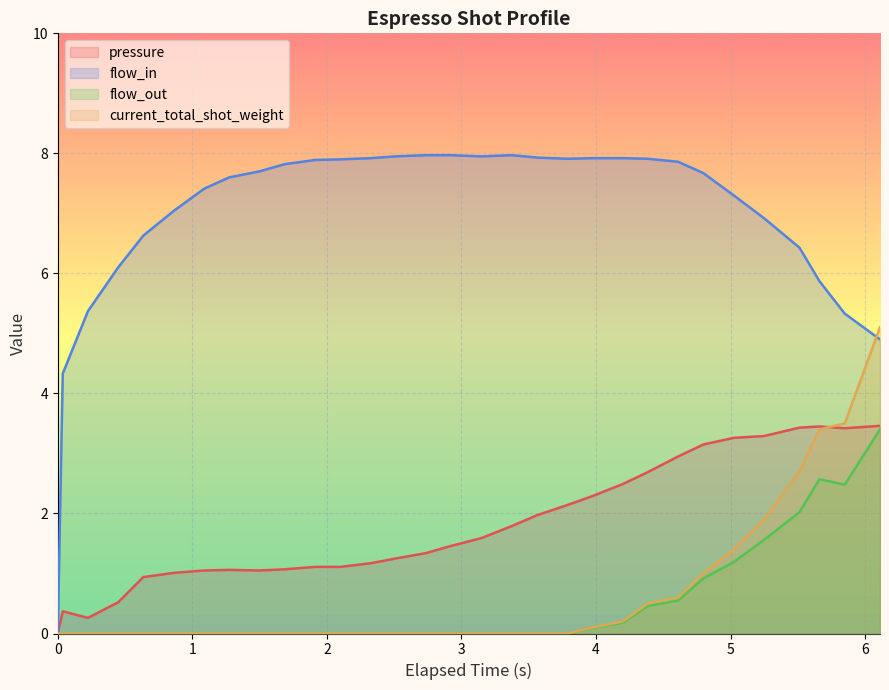

Which series has the largest range (max minus min)?

flow_in